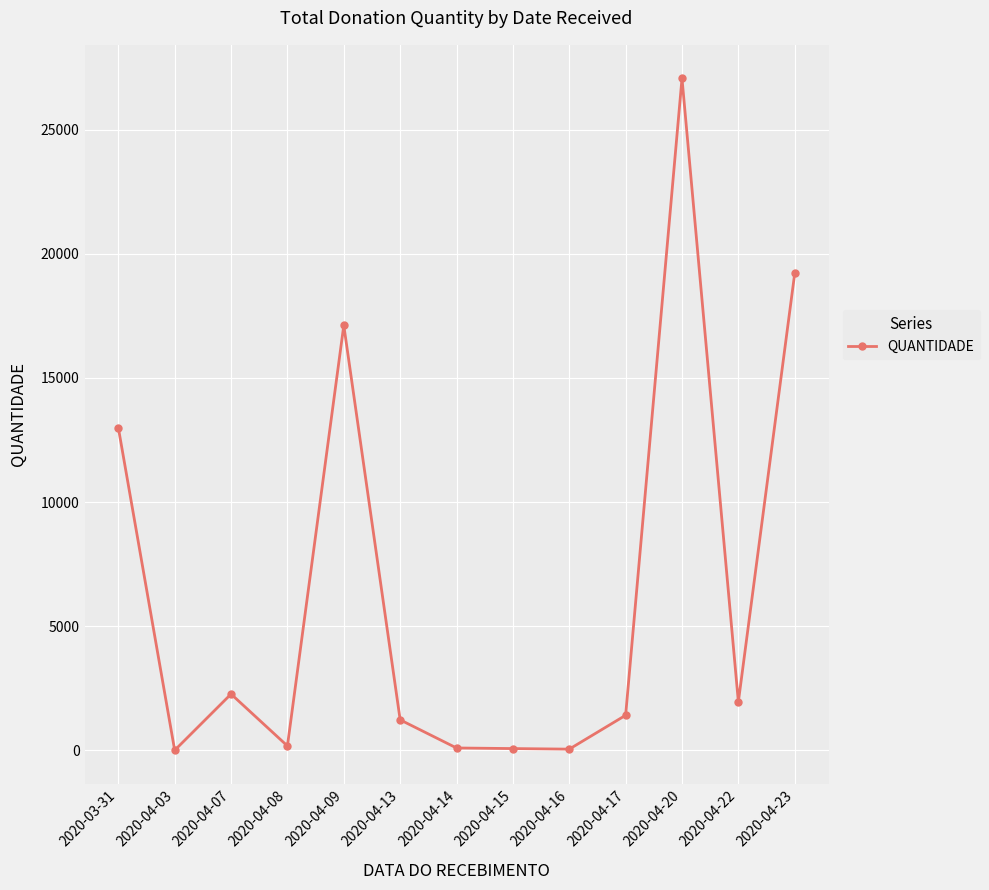

What is the maximum value shown in the chart?

27062